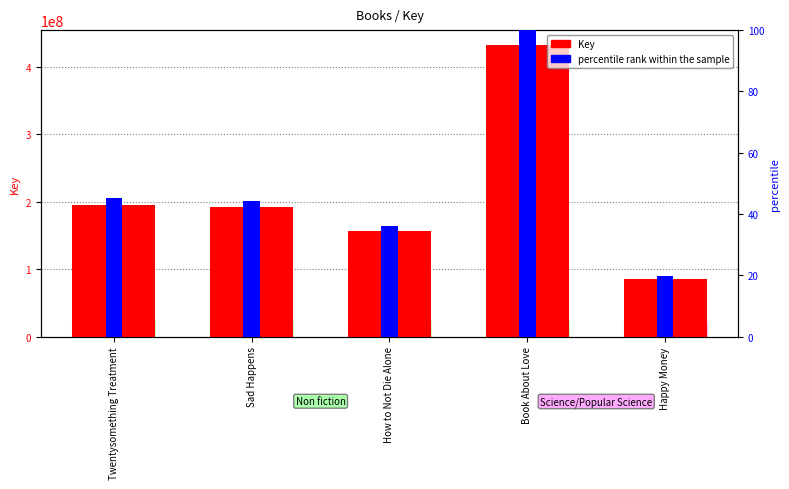

Rank the categories by percentile rank within the sample value from highest to lowest.

Book About Love, Twentysomething Treatment, Sad Happens, How to Not Die Alone, Happy Money